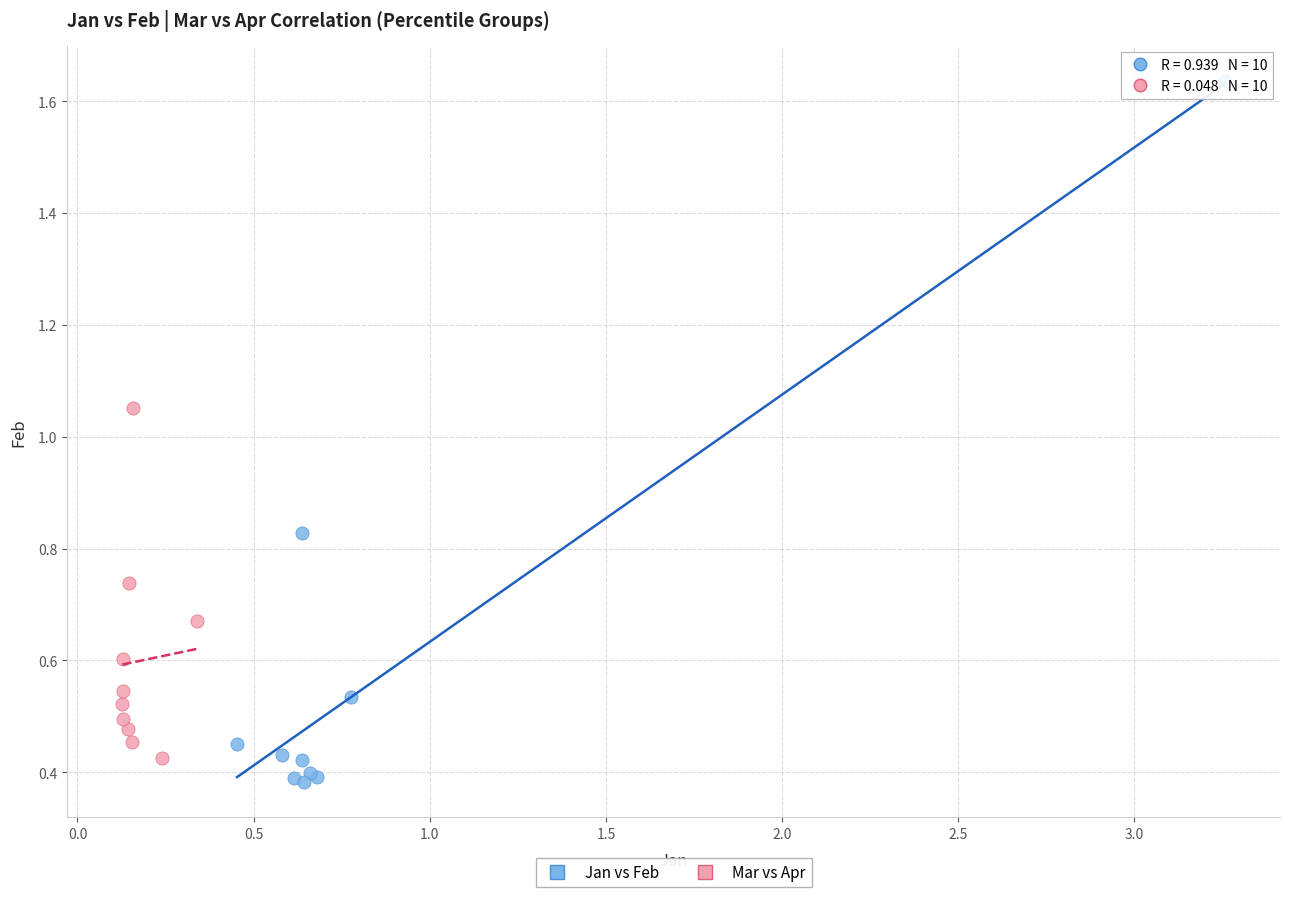

Which series reaches the maximum Y coordinate?

Jan vs Feb